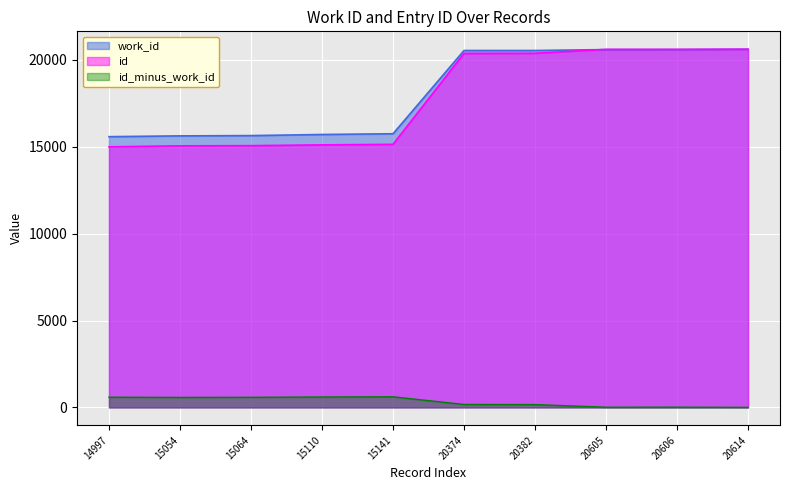

Rank the categories by work_id value from lowest to highest.

14997, 15054, 15064, 15110, 15141, 20374, 20382, 20605, 20606, 20614